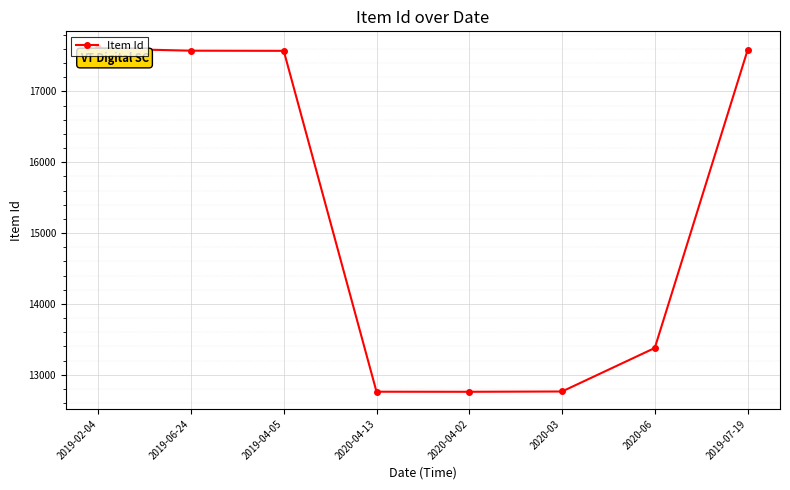

Between 2019-04-05 and 2020-04-13, which is larger?

2019-04-05